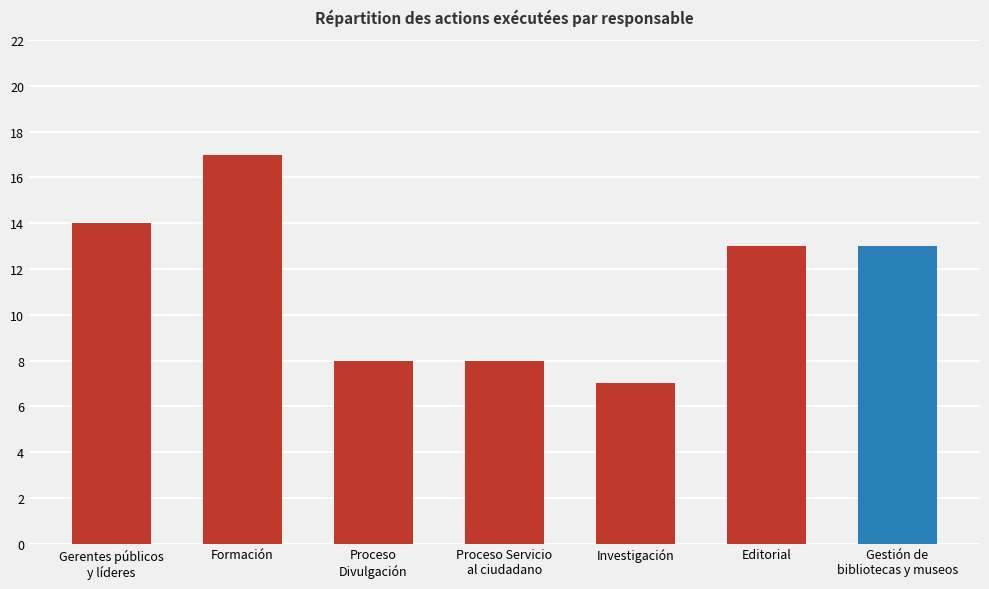

Approximately how many times larger is the value at Formación compared to Editorial?

1.3